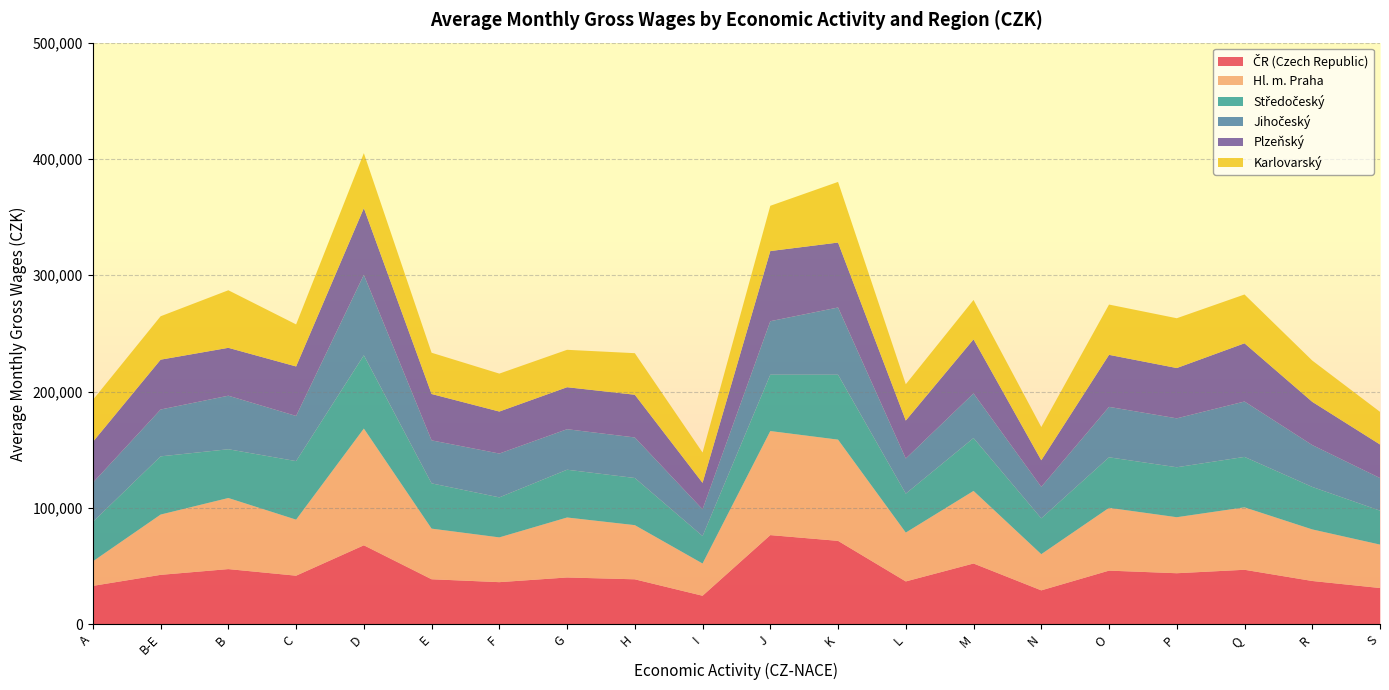

Reading left to right, list all the values displayed in this chart.

ČR (Czech Republic): A=32924	B-E=42395	B=47349	C=41677	D=67815	E=38608	F=36114	G=40138	H=38568	I=24425	J=76578	K=71628	L=36744	M=52158	N=29064	O=46035	P=43791	Q=46763	R=37124	S=31079
Hl. m. Praha: A=21088	B-E=51841	B=61126	C=48196	D=100363	E=43546	F=38493	G=51580	H=46571	I=27733	J=89463	K=87021	L=42009	M=62406	N=31120	O=54002	P=48163	Q=53687	R=44352	S=37342
Středočeský: A=33920	B-E=50040	B=41918	C=50324	D=62982	E=38905	F=34406	G=41071	H=40546	I=23612	J=48434	K=55800	L=33472	M=45460	N=30801	O=43431	P=42956	Q=43362	R=36525	S=29189
Jihočeský: A=33676	B-E=40285	B=46036	C=38828	D=69173	E=36980	F=37684	G=34830	H=34848	I=23002	J=46007	K=57822	L=30209	M=38364	N=27085	O=43361	P=42057	Q=47622	R=35999	S=28030
Plzeňský: A=35131	B-E=42849	B=41172	C=42551	D=57377	E=39855	F=36114	G=36103	H=36723	I=22731	J=60321	K=55830	L=32618	M=46528	N=22827	O=44734	P=43245	Q=50051	R=37163	S=28843
Karlovarský: A=36086	B-E=37315	B=49488	C=36154	D=47265	E=35476	F=32615	G=32166	H=35731	I=26056	J=38907	K=52148	L=31227	M=33838	N=28601	O=43228	P=42815	Q=41969	R=35490	S=28076